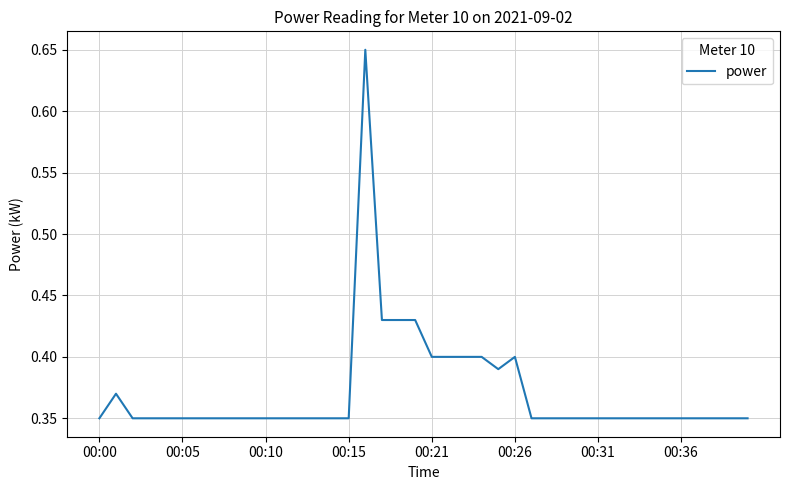

What is the average value?

0.4